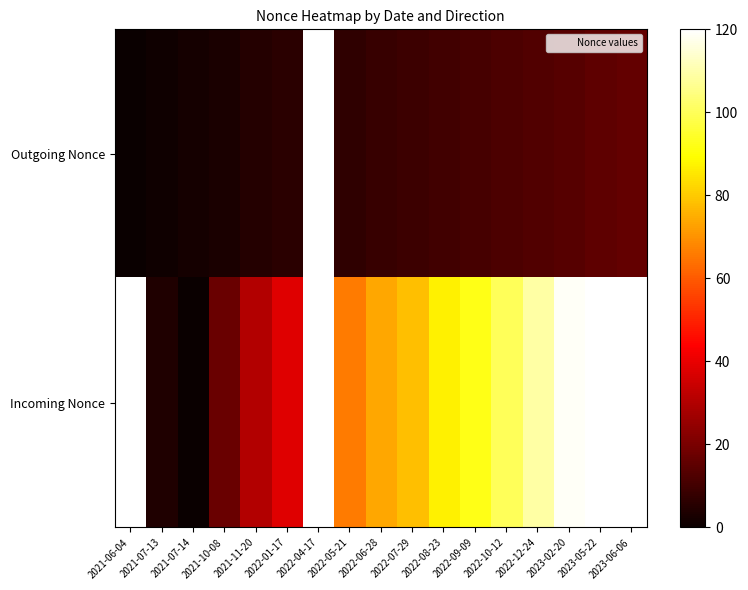

At how many categories does at least one series exceed 35?

13